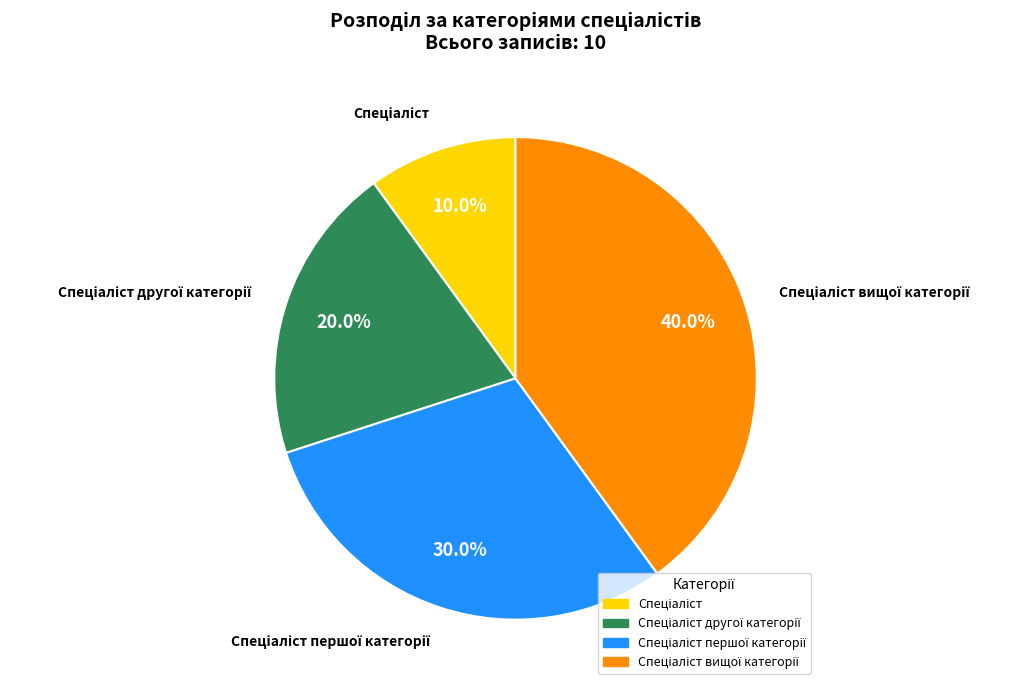

Is there a majority slice in this chart?

No